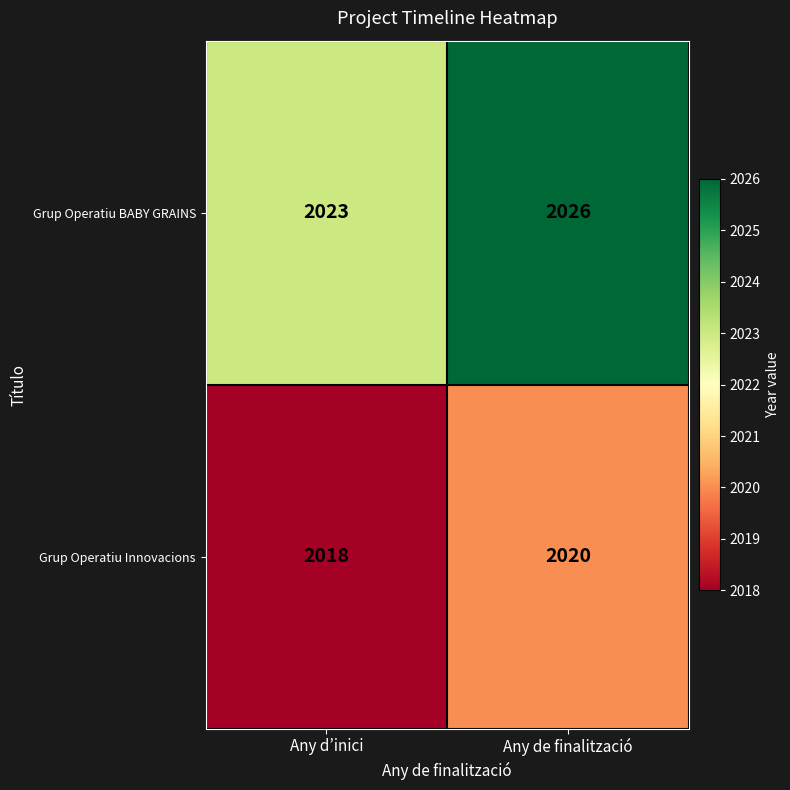

Reading right to left, transcribe all the data shown in this chart.

Grup Operatiu BABY GRAINS: Any de finalització=2026	Any d’inici=2023
Grup Operatiu Innovacions: Any de finalització=2020	Any d’inici=2018